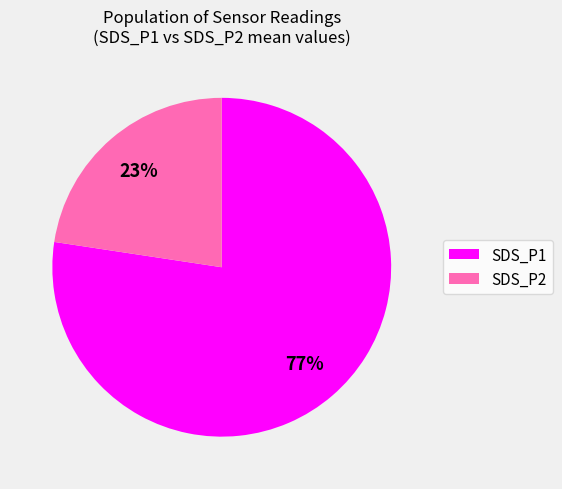

Between SDS_P2 and SDS_P1, which is larger?

SDS_P1